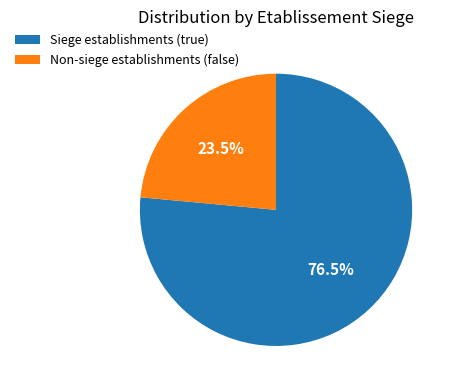

Rank the categories by value from highest to lowest.

Siege establishments (true), Non-siege establishments (false)